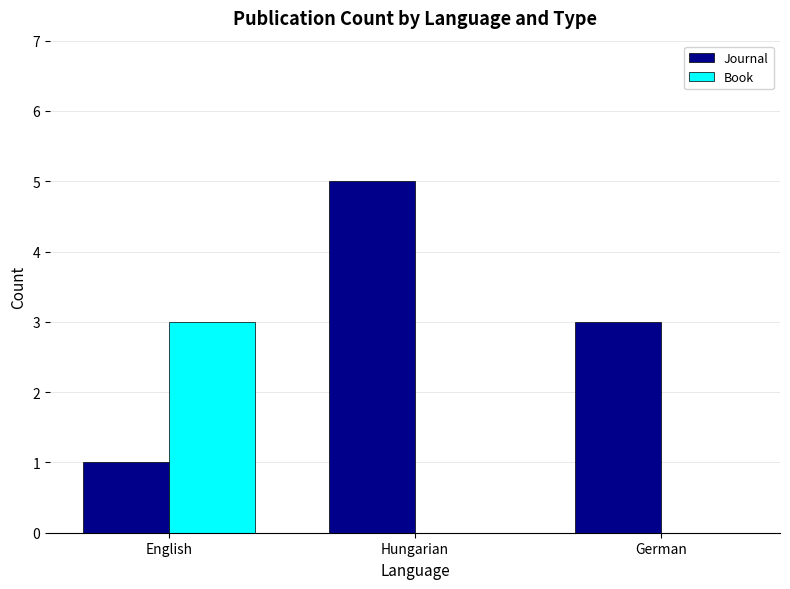

Which label corresponds to the largest value in the chart?

Hungarian